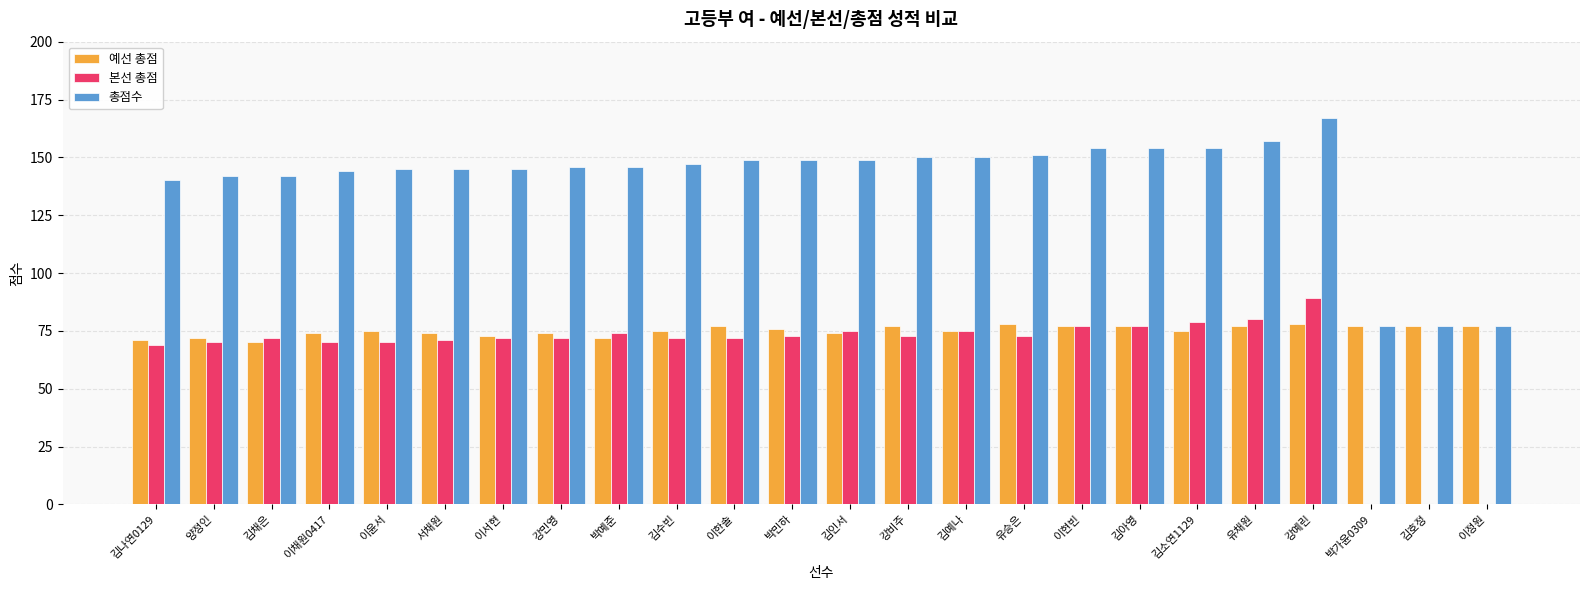

What is the total value across all series at 박예준?

292